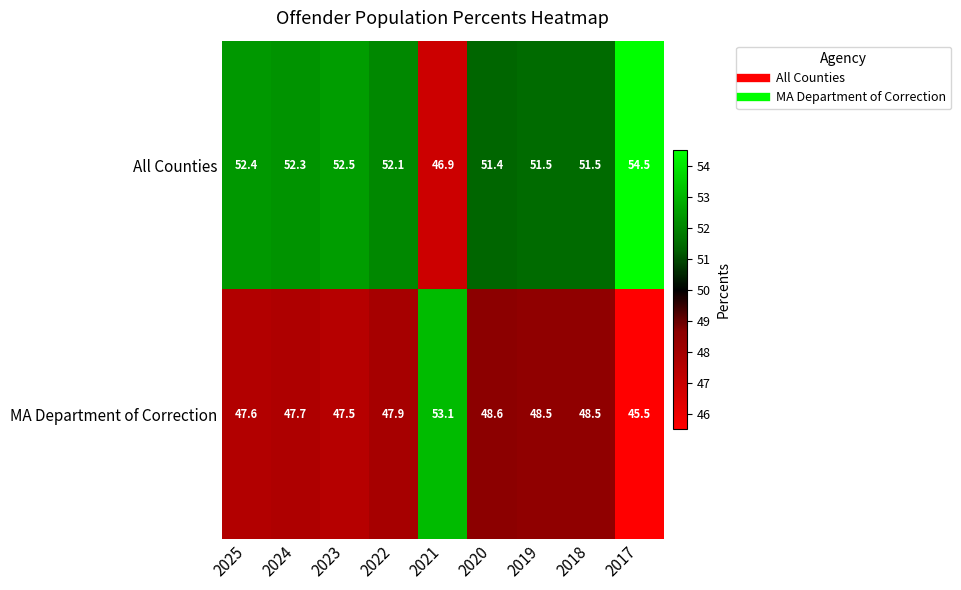

The value of All Counties at 2023 is 52.5. True or false?

True